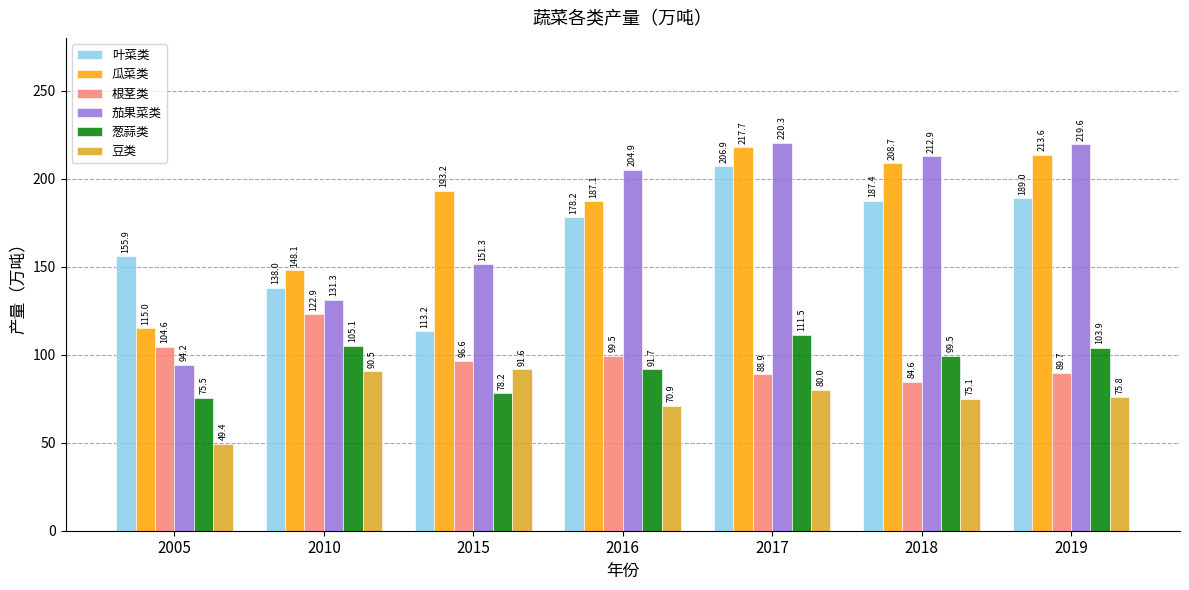

What is the difference between the maximum and second lowest values in the 根茎类 series?

34.0